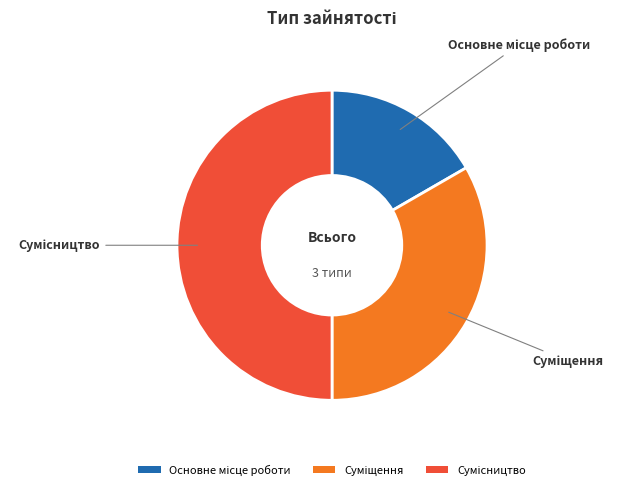

To the nearest percent, what is the difference between the Суміщення and Основне місце роботи slice percentages?

17%